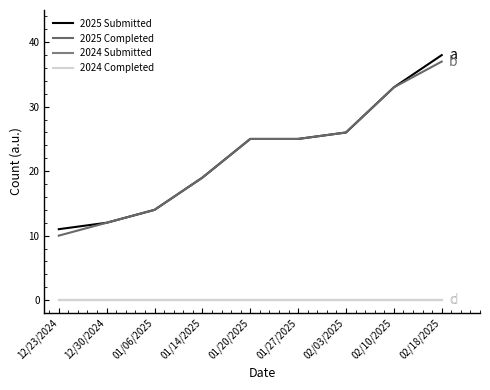

Does the chart display data point markers on the line(s)?

No